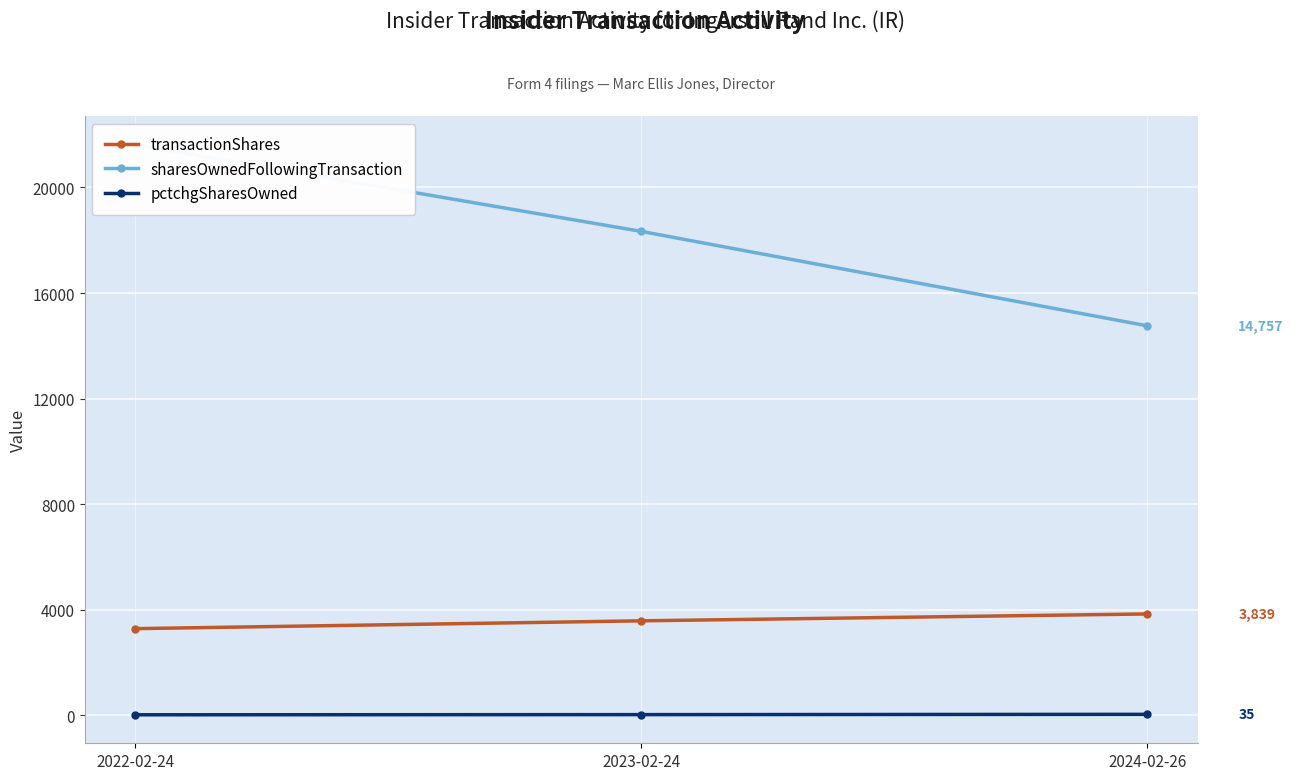

What is the approximate value of pctchgSharesOwned at 2024-02-26, to the nearest 10?

40